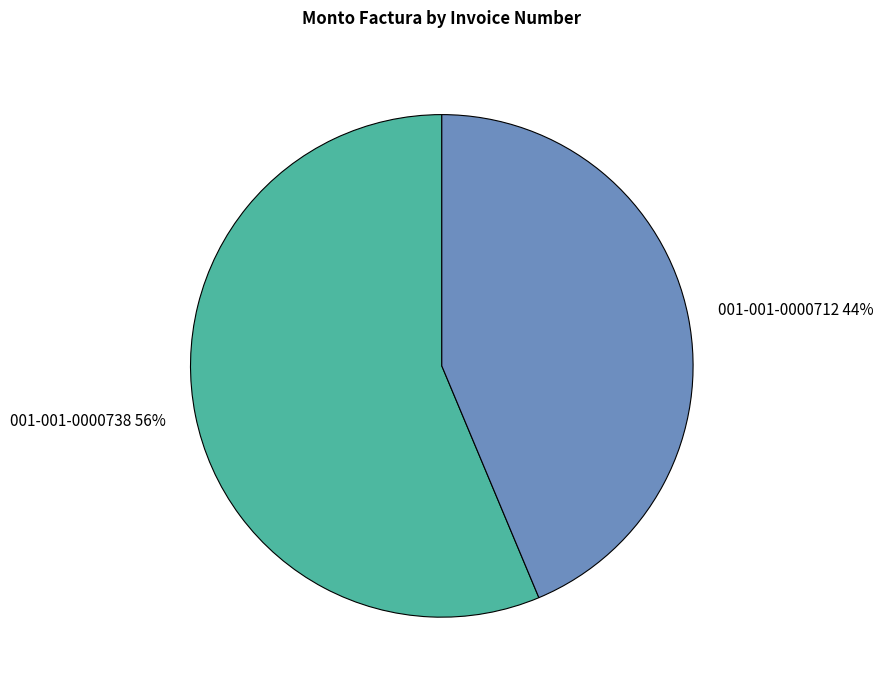

Count the number of slices in the pie.

2